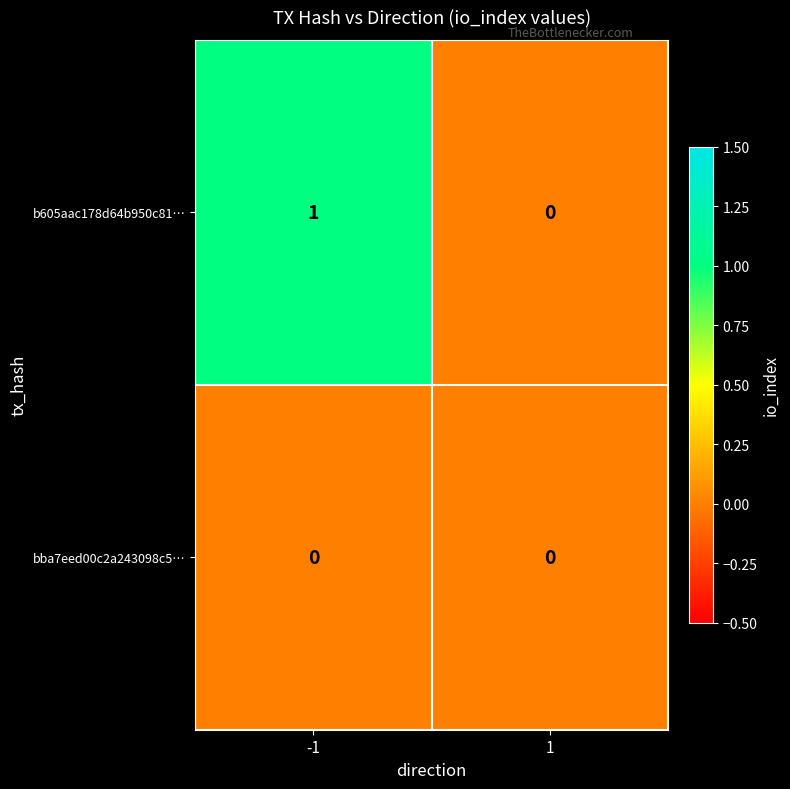

Reading left to right, what are all the values shown in this chart?

b605aac178d64b950c81…: -1=1	1=0
bba7eed00c2a243098c5…: -1=0	1=0